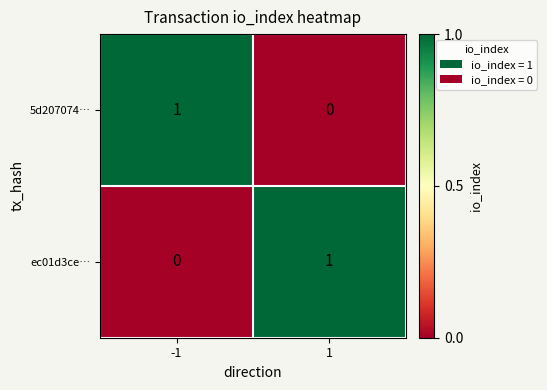

Is it true that 5d207074… equals 1 at -1?

True